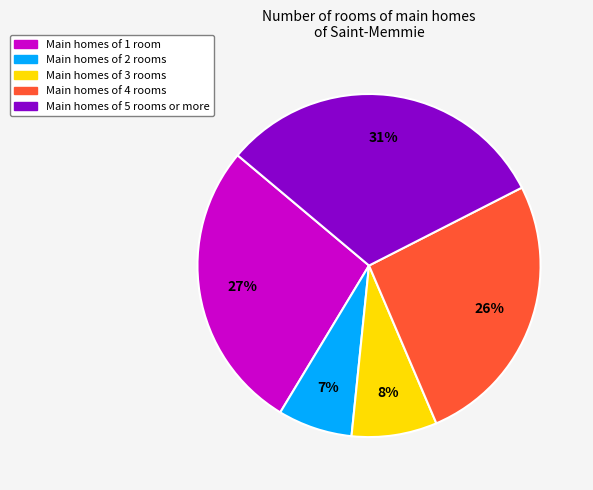

To the nearest percent, what is the difference between the largest and smallest slice percentages?

24%